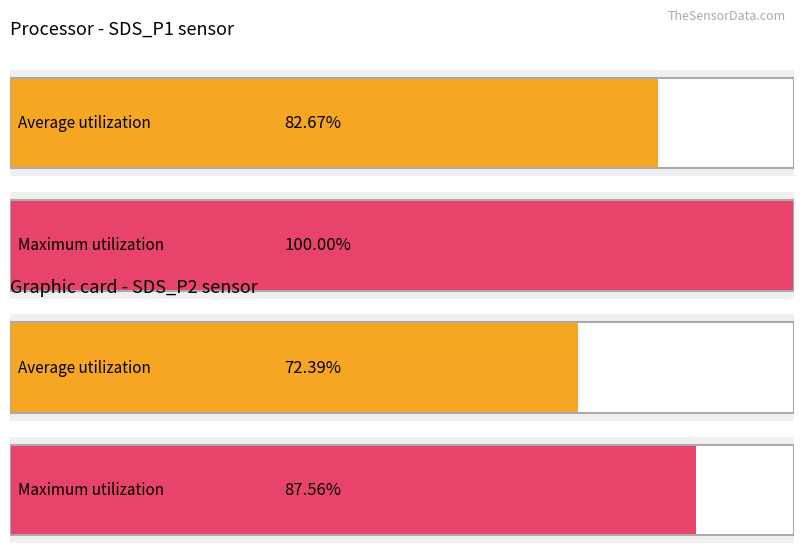

Rank the series at SDS_P2 from highest to lowest value.

Maximum utilization, Average utilization